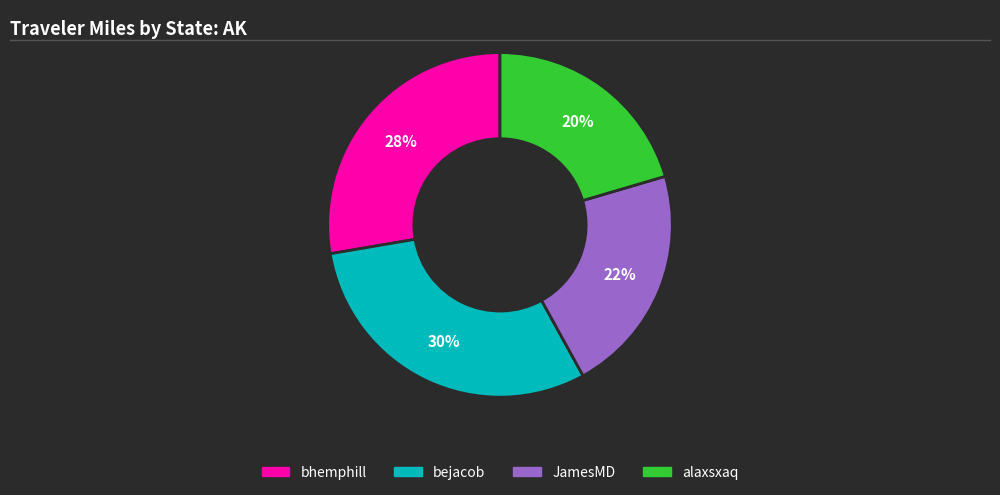

Is there a majority slice in this chart?

No